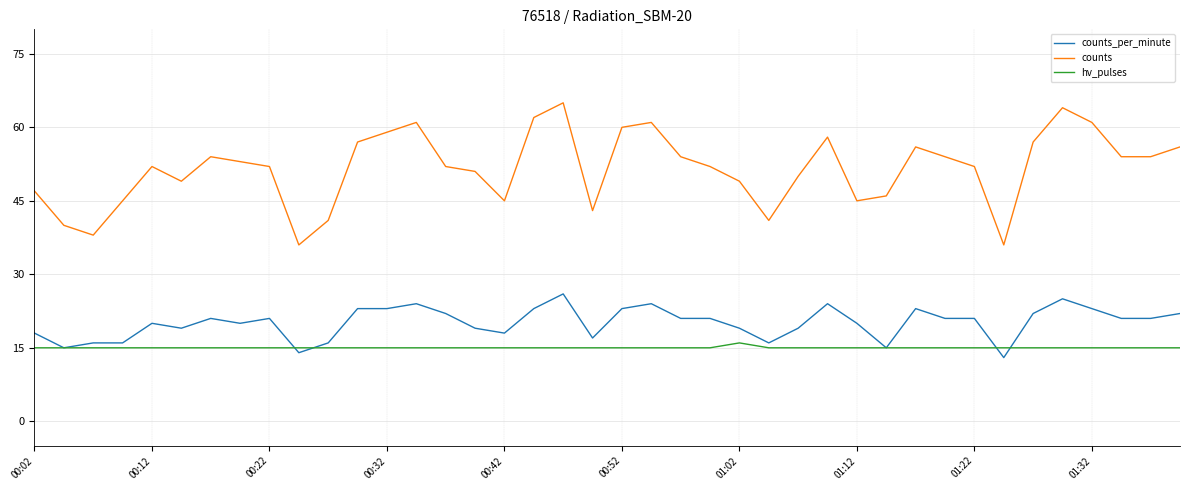

What is the difference between the maximum and second lowest values in the counts_per_minute series?

12